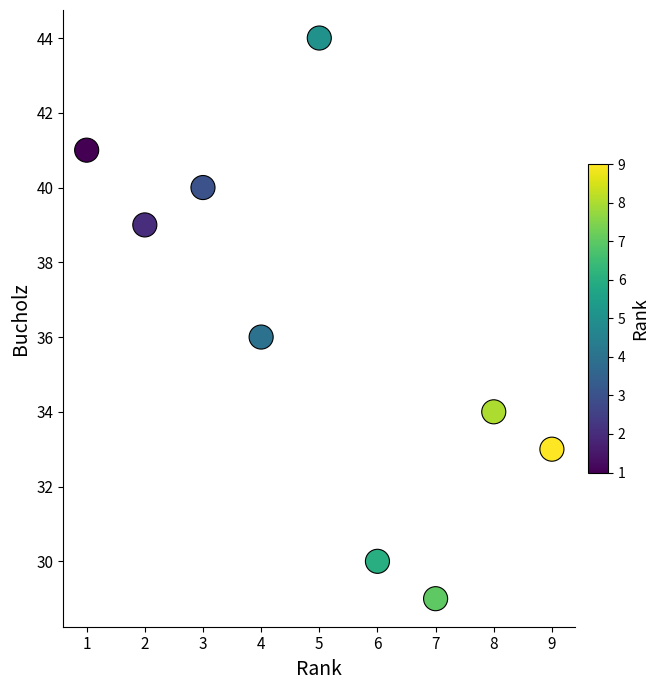

What is the average X value?

5